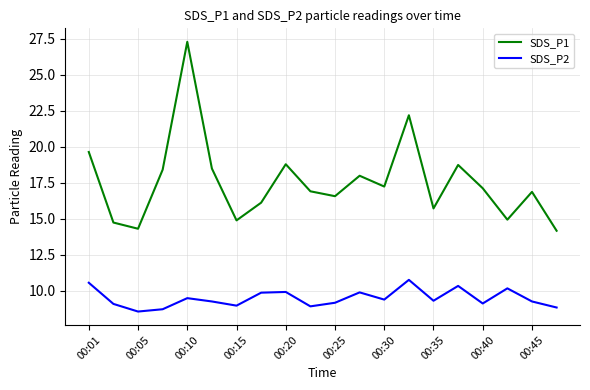

List the series in order of their peak value, highest first.

SDS_P1, SDS_P2